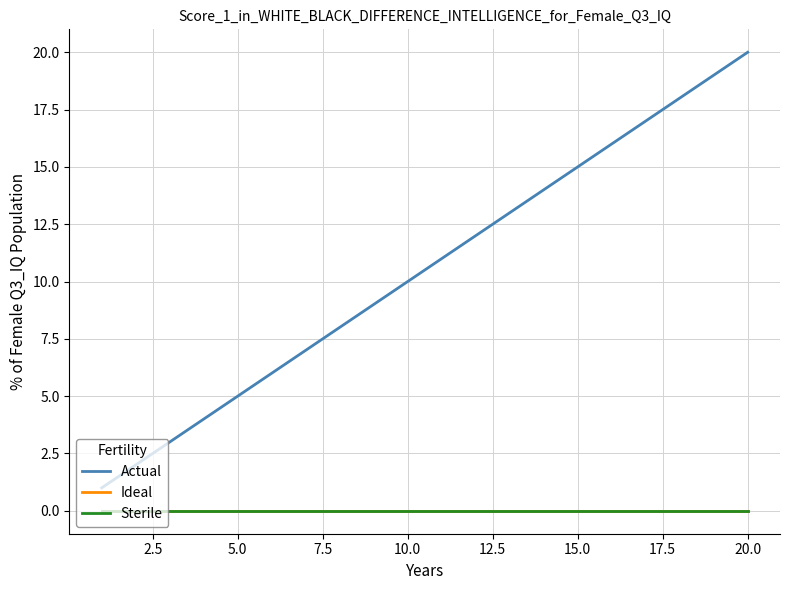

What is the difference between the maximum and second lowest values in the Actual series?

18